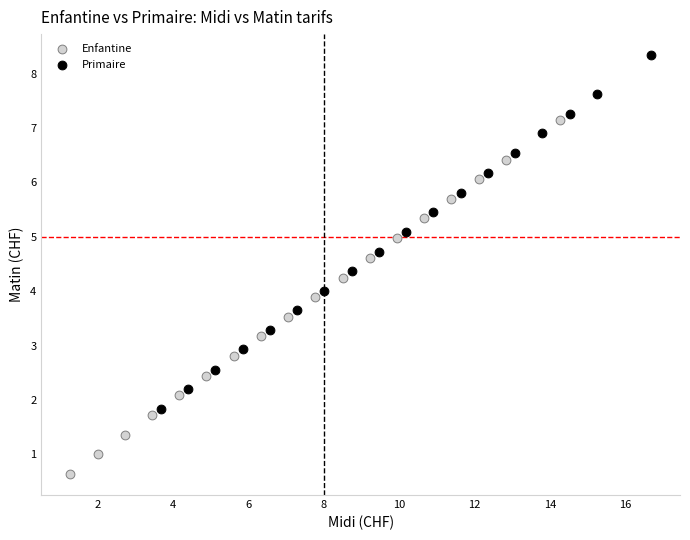

Which series reaches the maximum Y coordinate?

Primaire